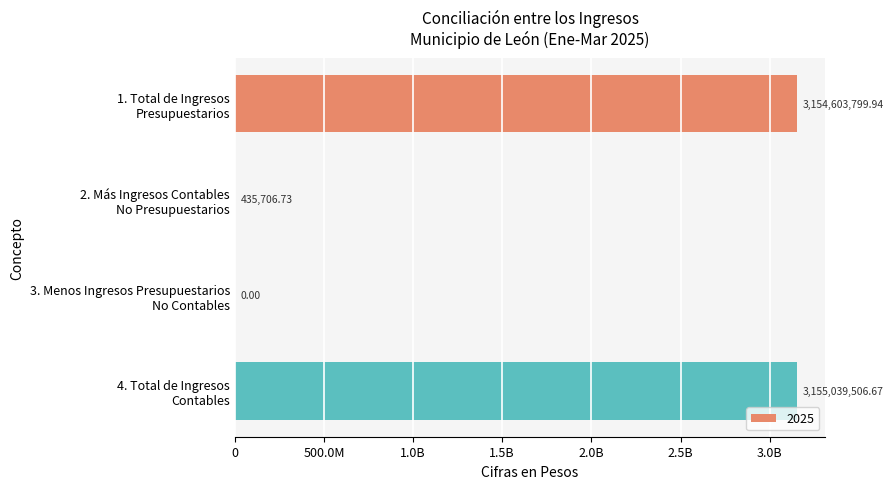

What is the change in value from 2. Más Ingresos Contables
No Presupuestarios to 3. Menos Ingresos Presupuestarios
No Contables?

-435706.7